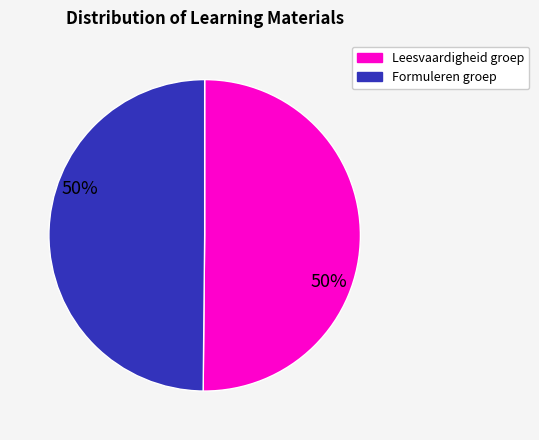

How many slices are in this pie chart?

2